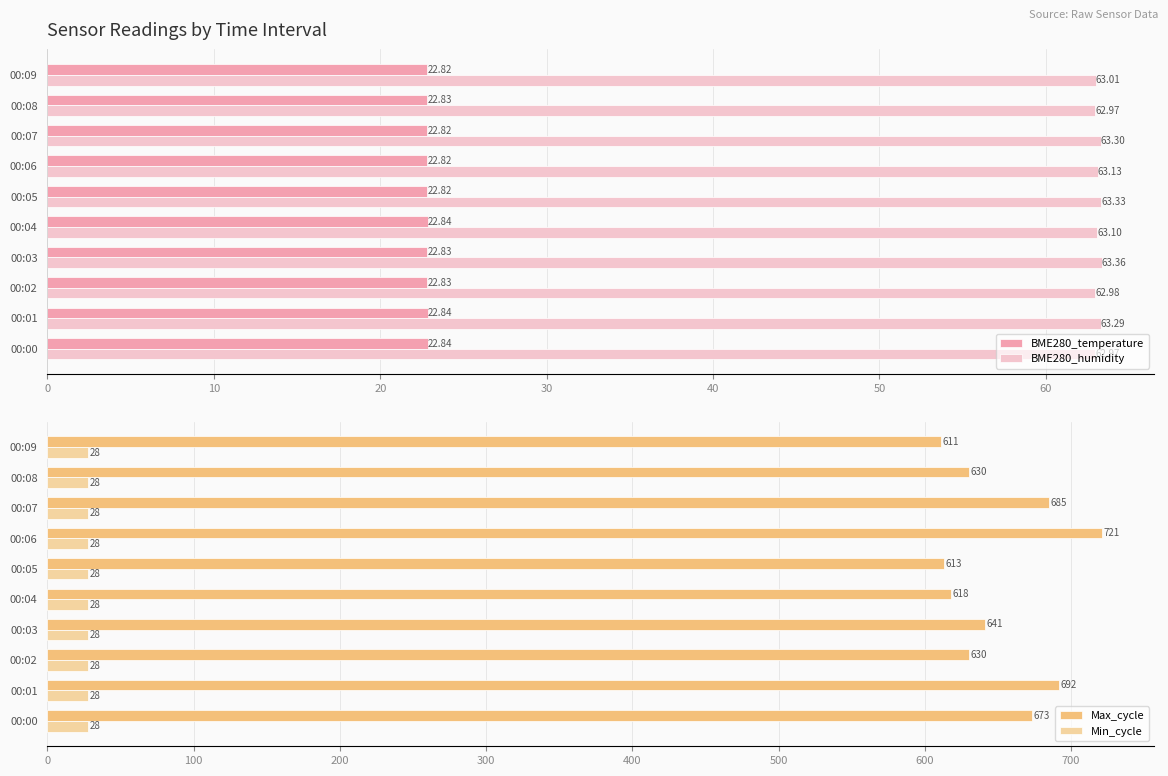

Reading right to left, extract all data points from this chart.

BME280_temperature: 22.8	22.8	22.8	22.8	22.8	22.8	22.8	22.8	22.8	22.8
BME280_humidity: 63.0	63.0	63.3	63.1	63.3	63.1	63.4	63.0	63.3	63.0
Max_cycle: 611.0	630.0	685.0	721.0	613.0	618.0	641.0	630.0	692.0	673.0
Min_cycle: 0.3	0.3	0.3	0.3	0.3	0.3	0.3	0.3	0.3	0.3